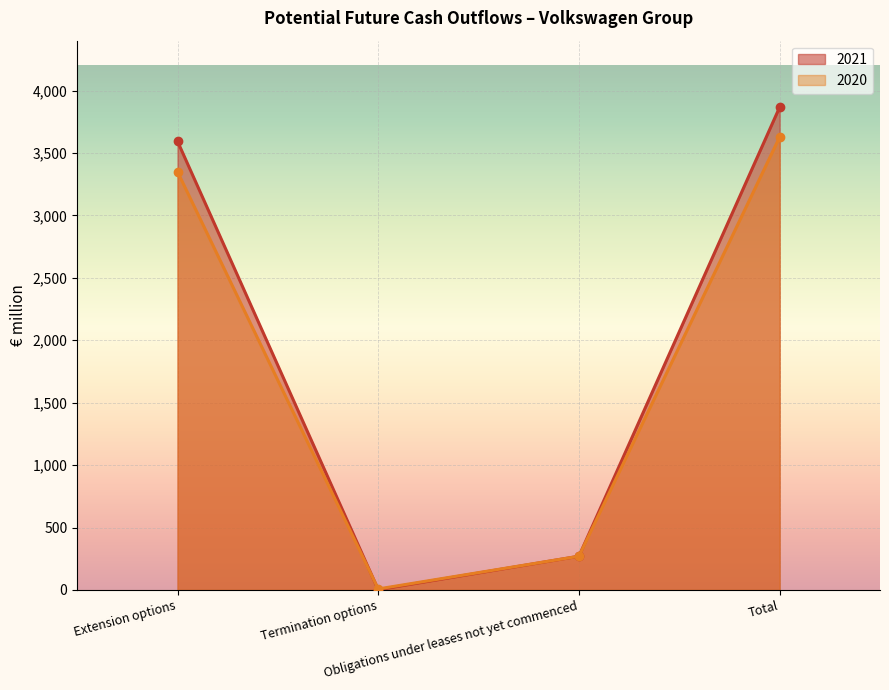

How many lines are shown in the chart?

2